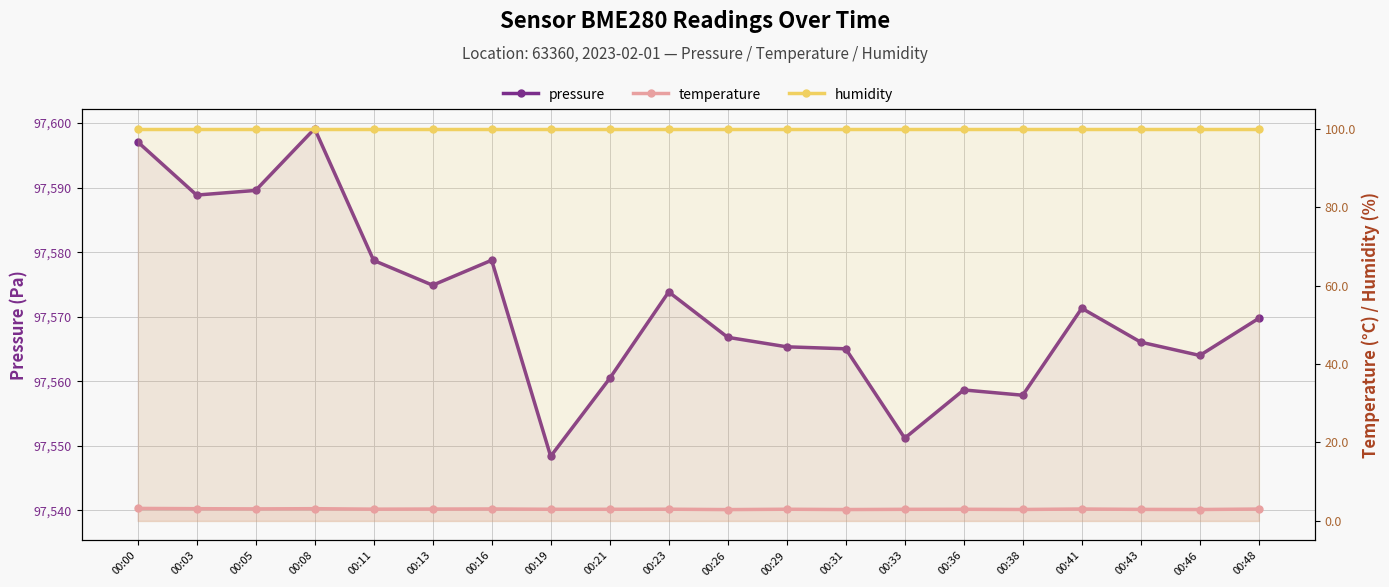

Rank the series at 00:23 from highest to lowest value.

pressure, humidity, temperature